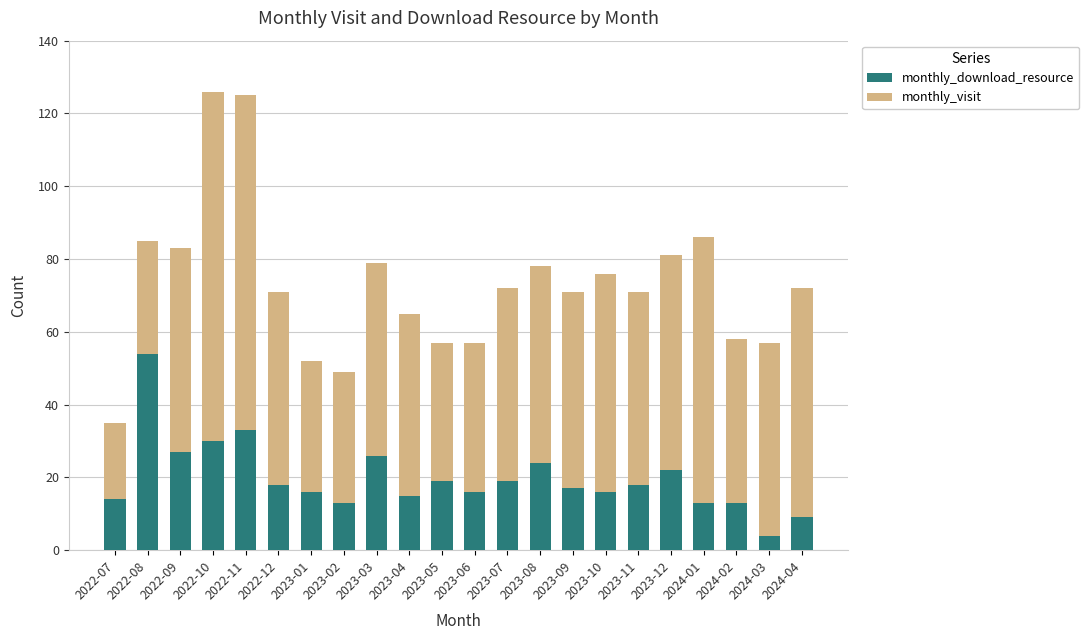

What is the average value of the monthly_download_resource series?

20